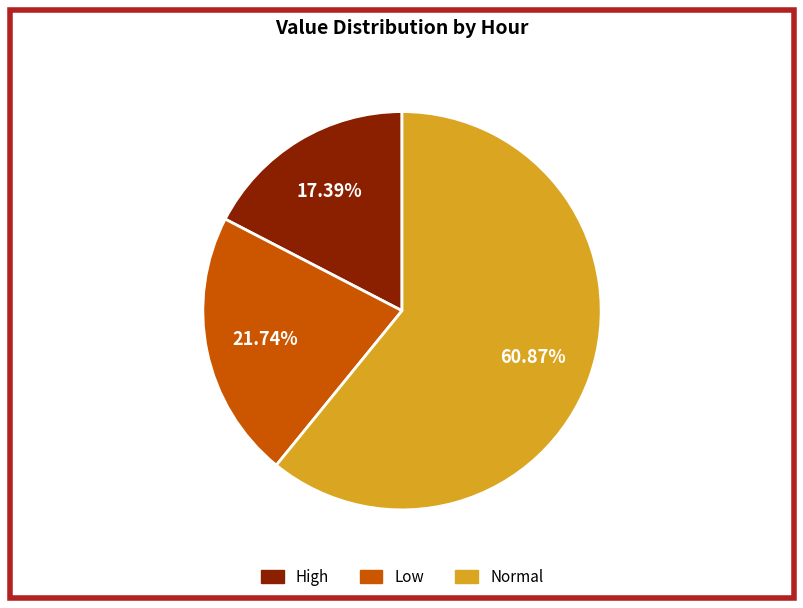

How many slices are in this pie chart?

3